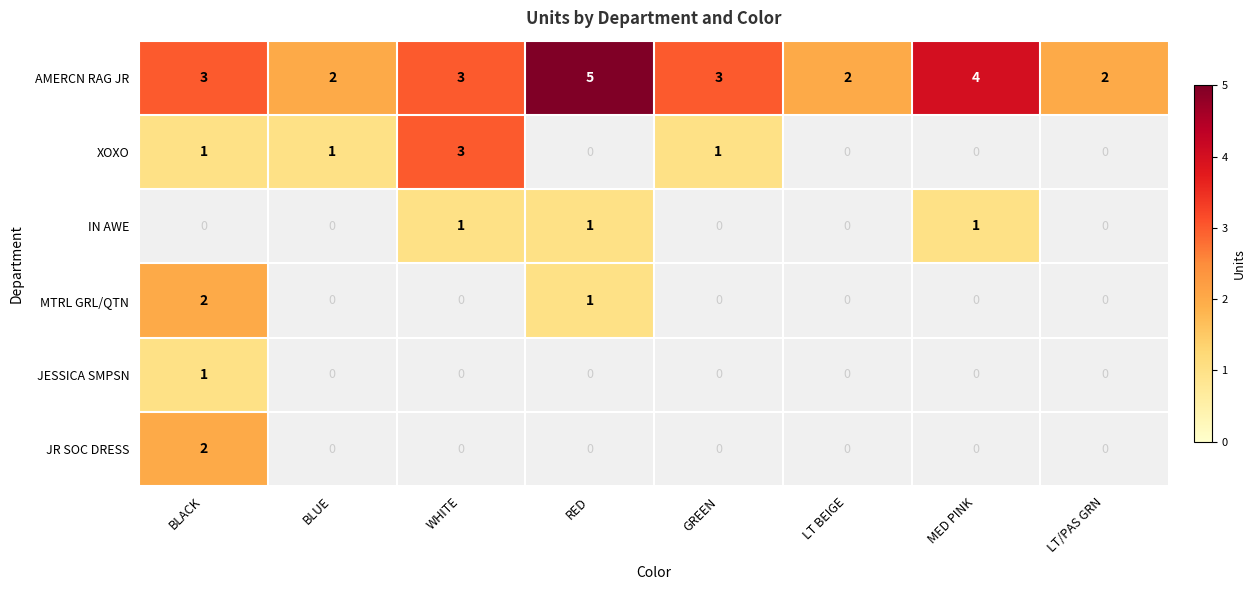

What is the maximum value shown in the chart?

5.0